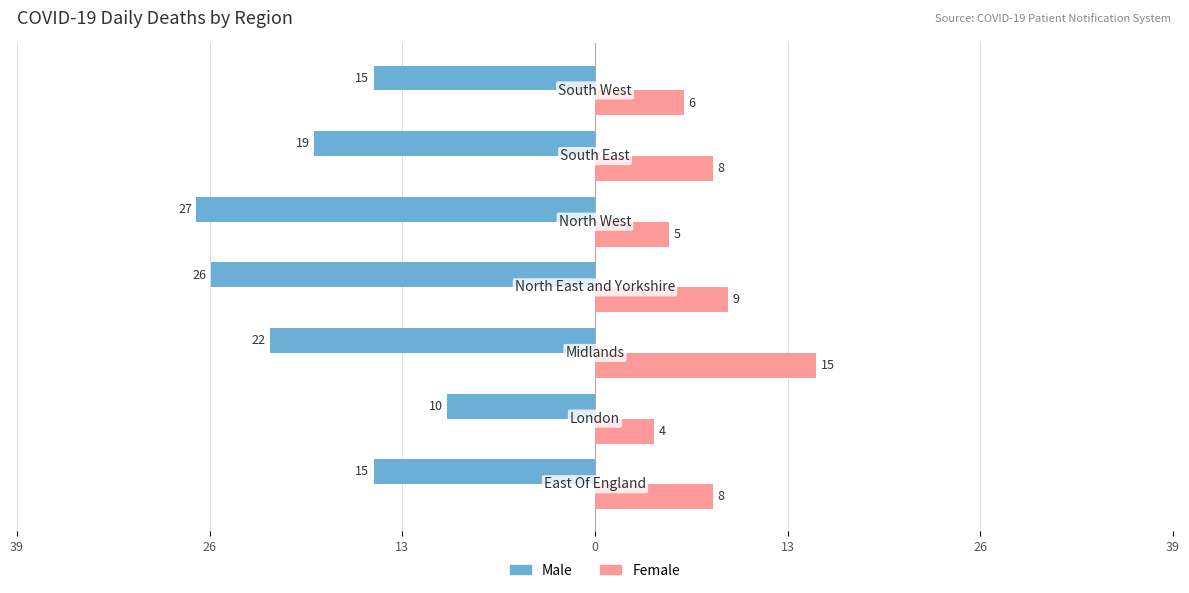

What are all the series names shown in the legend?

Male, Female